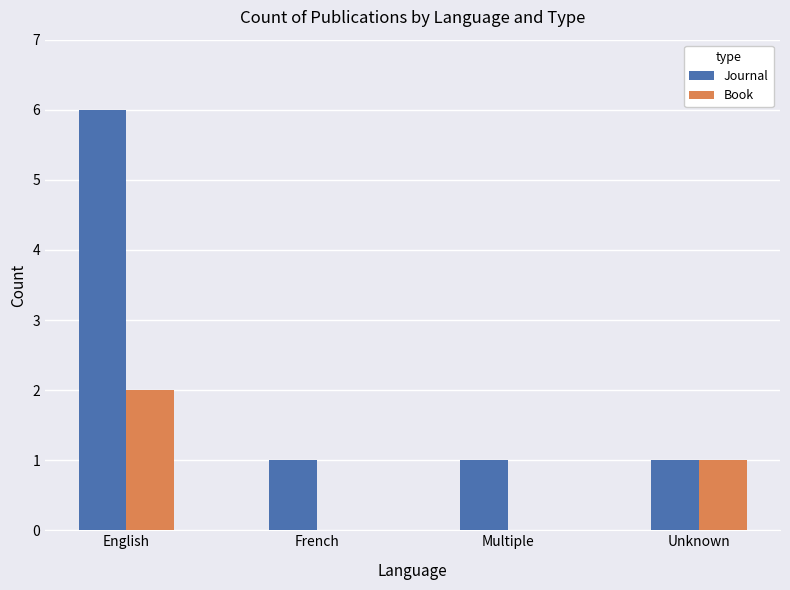

Count the number of data series in this chart.

2